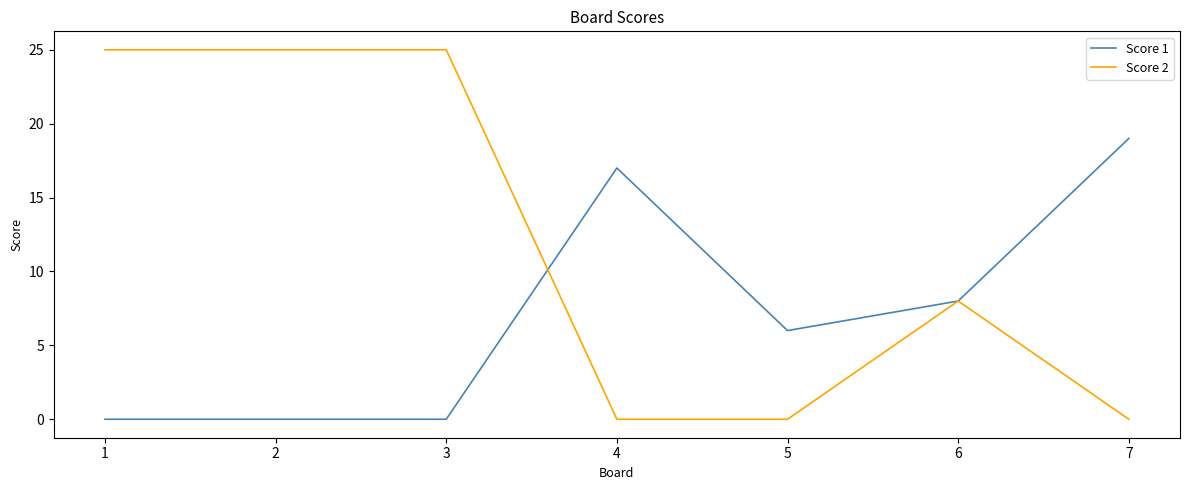

What is the average value of the Score 2 series?

12